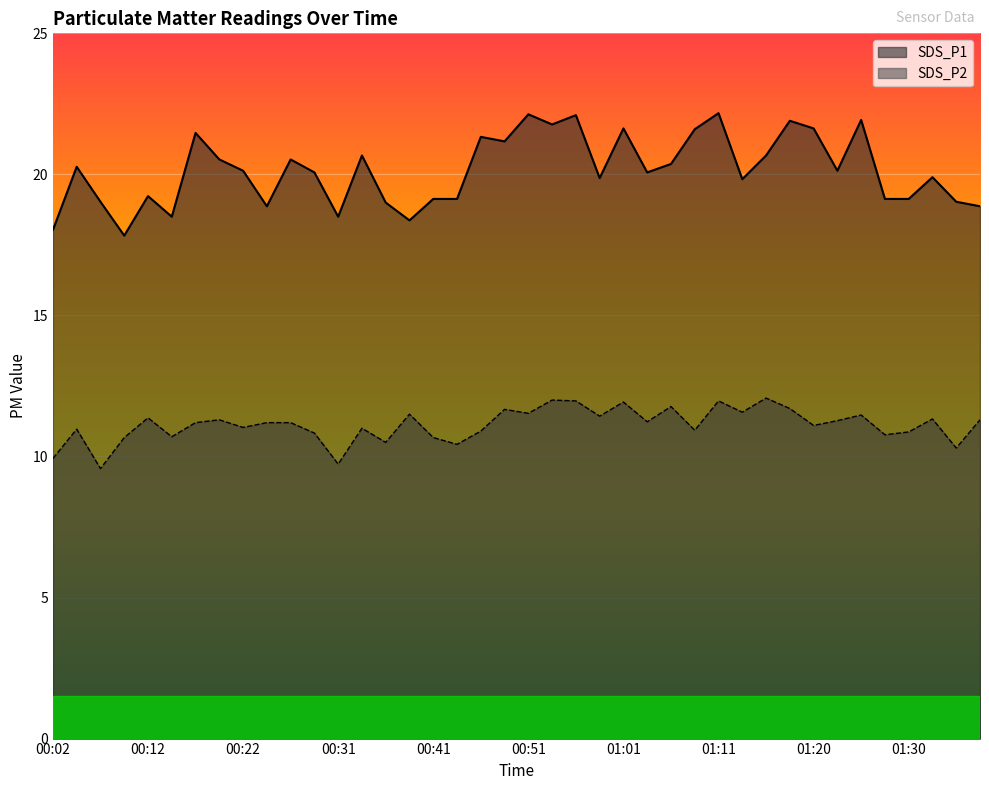

What is the label of the 26th point from the right?

00:36